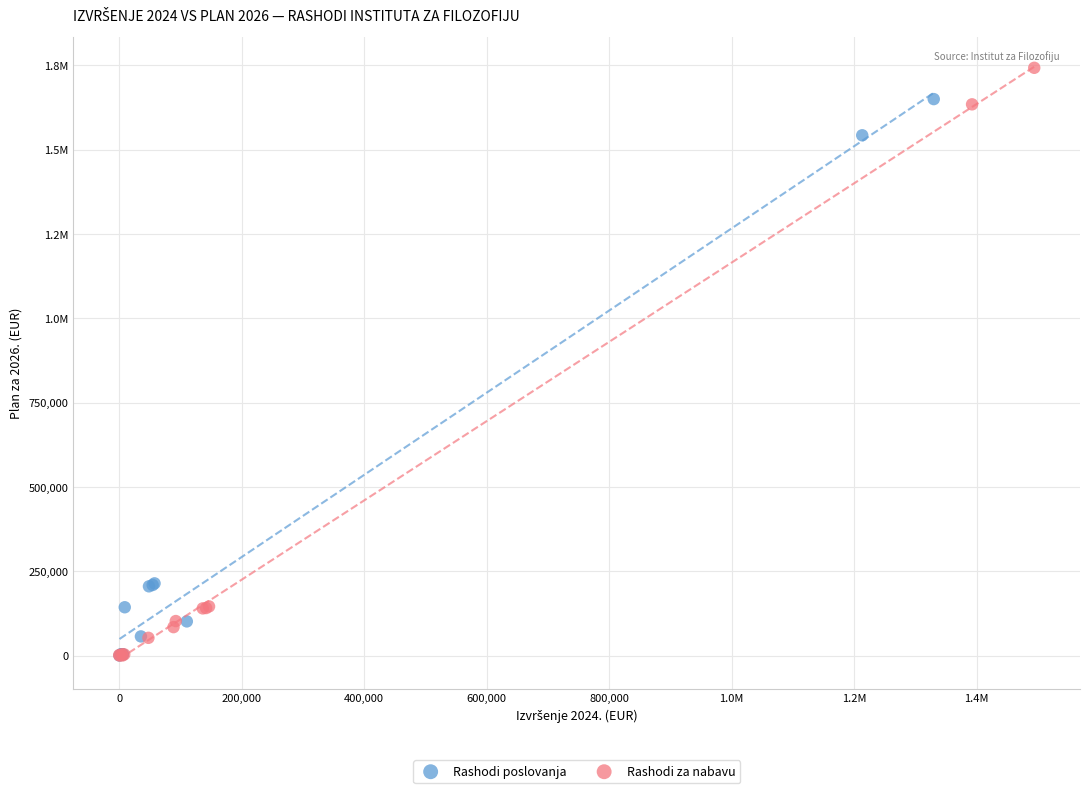

What are all the series names shown in the legend?

Rashodi poslovanja, Rashodi za nabavu